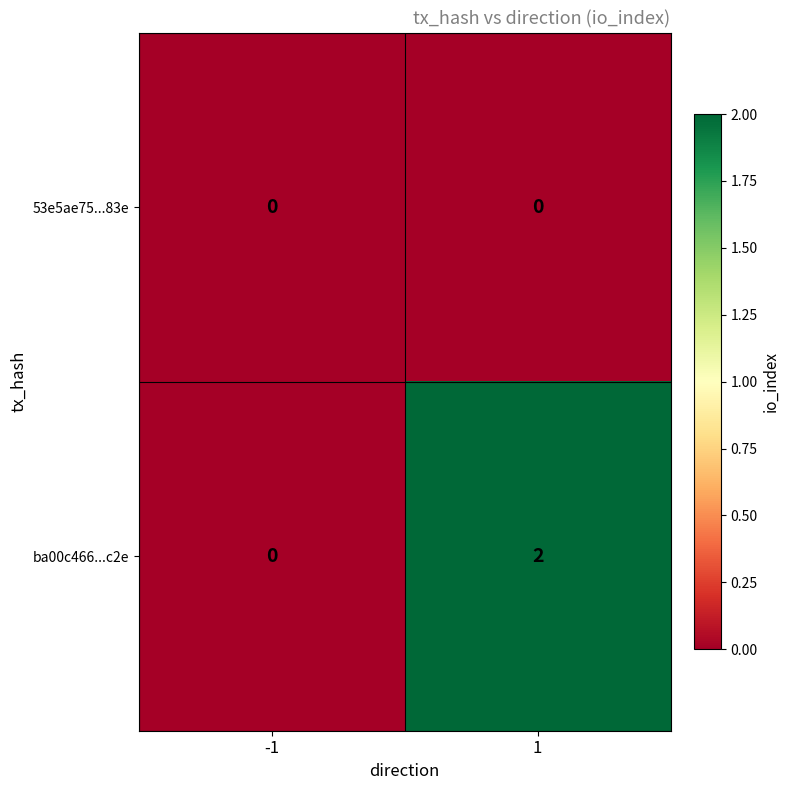

List the series in order of their overall mean, highest first.

ba00c466...c2e, 53e5ae75...83e